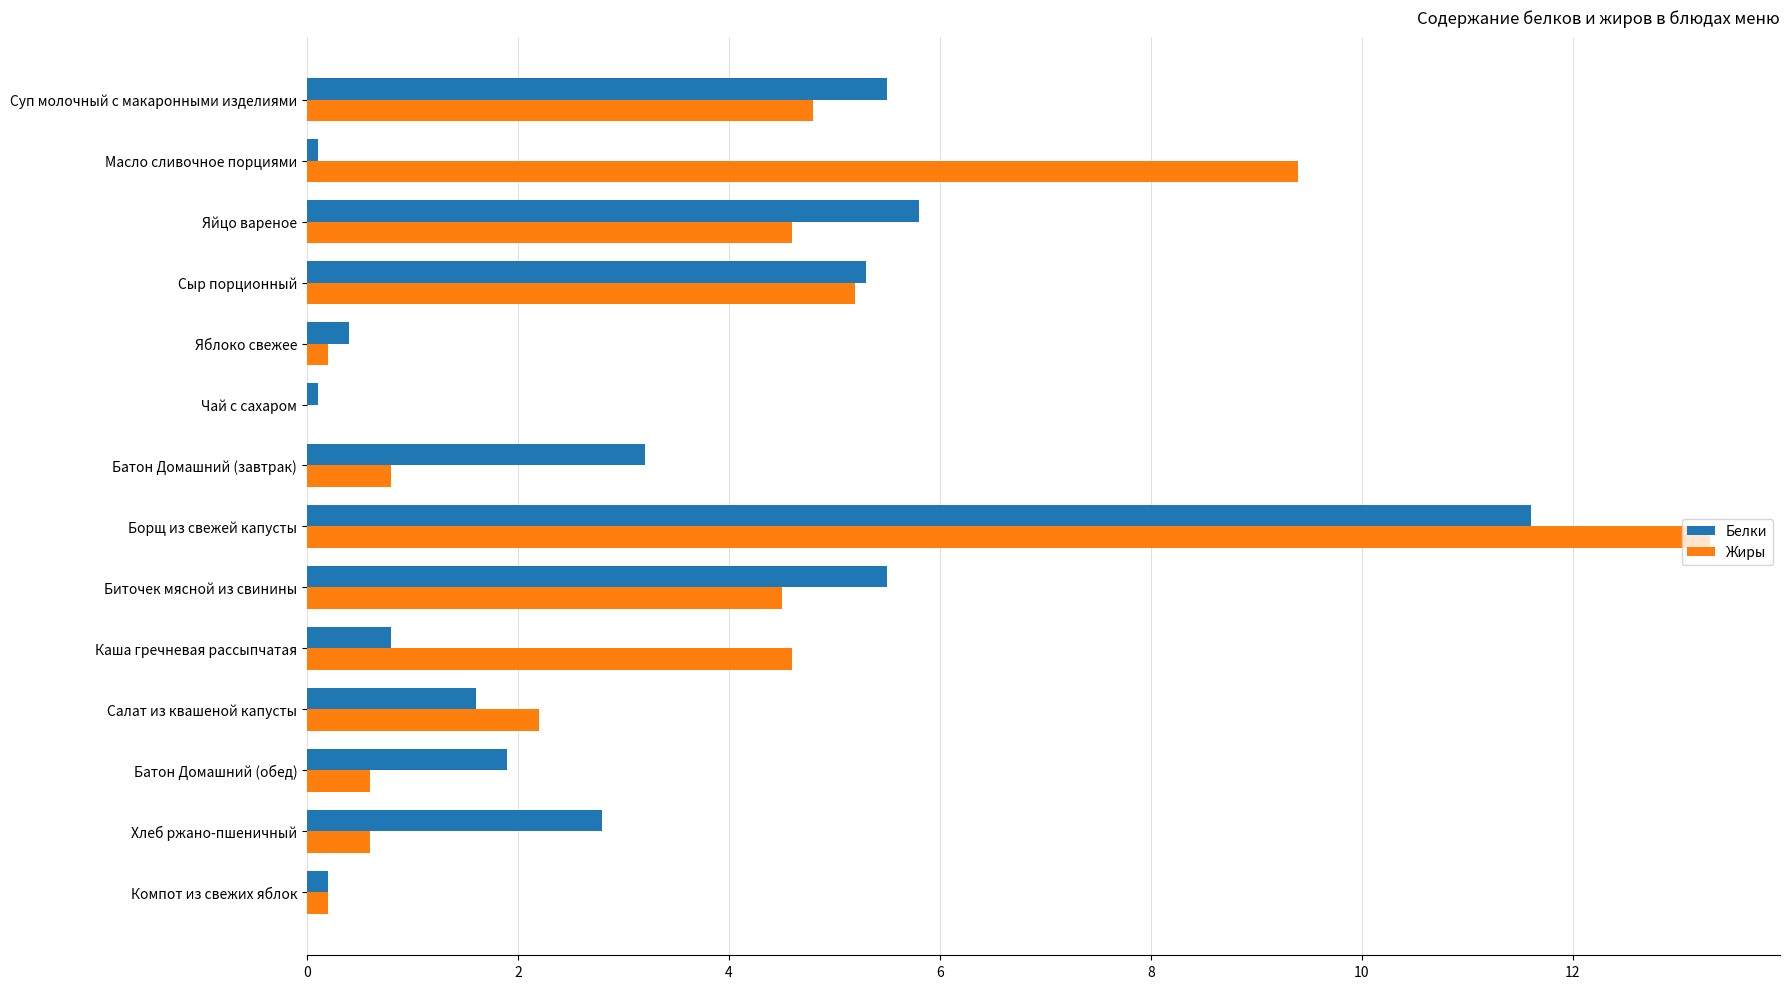

How many distinct data groups are displayed?

2